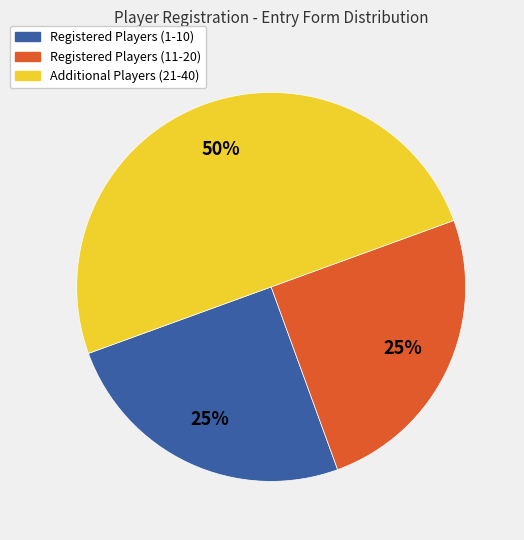

To the nearest percent, what is the difference between the largest and smallest slice percentages?

25%